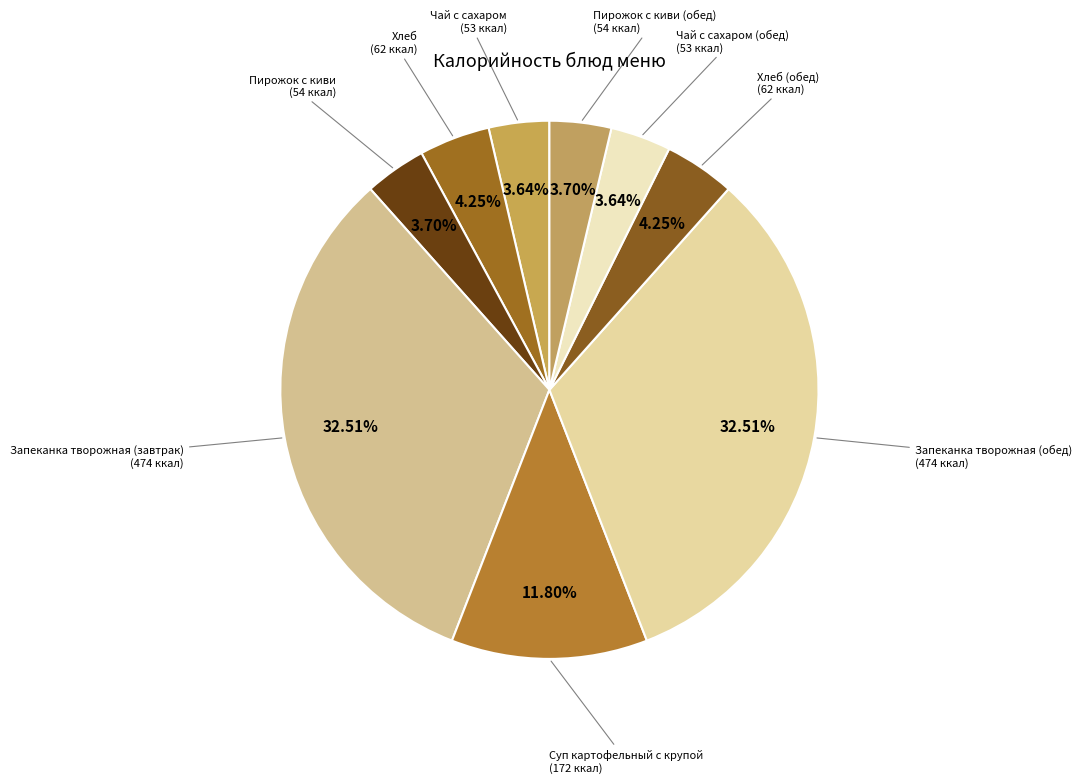

To the nearest percent, what is the difference between the largest and smallest slice percentages?

29%